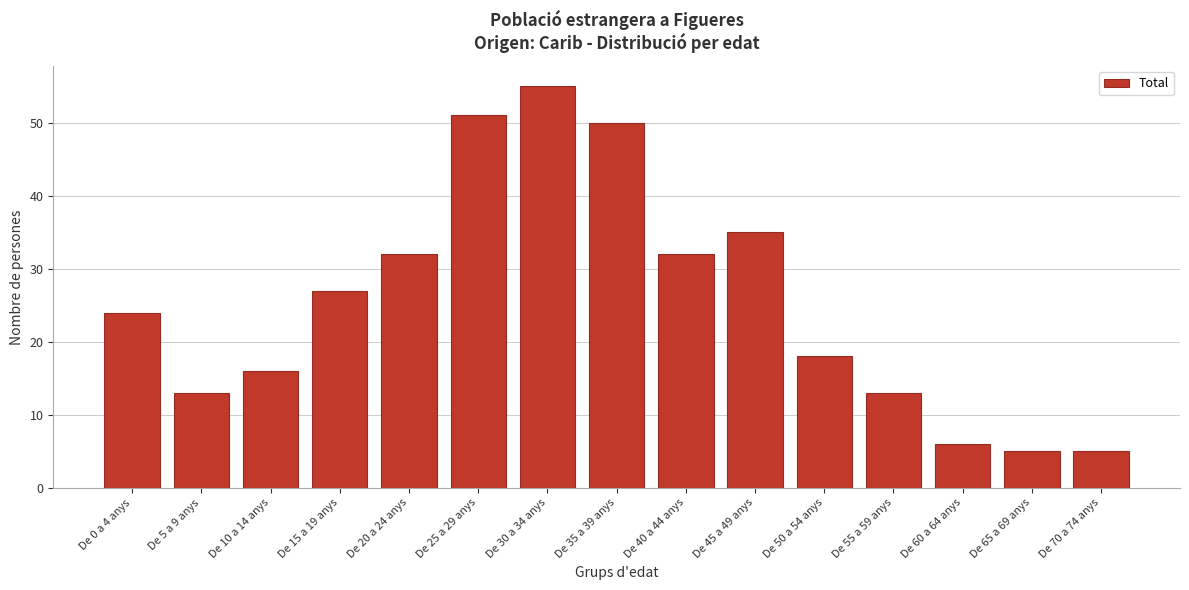

Reading left to right, what are all the values shown in this chart?

24	13	16	27	32	51	55	50	32	35	18	13	6	5	5